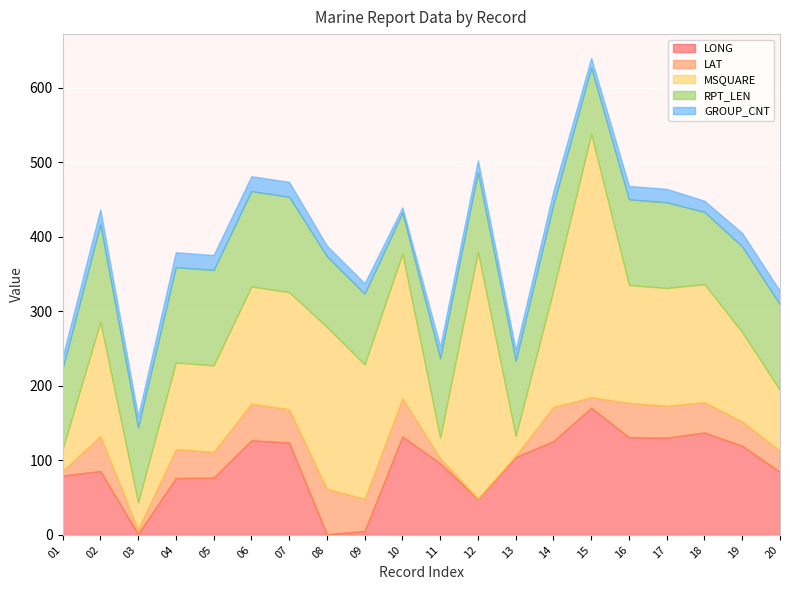

True or false: LONG has a value of 137.4 at 18.

True